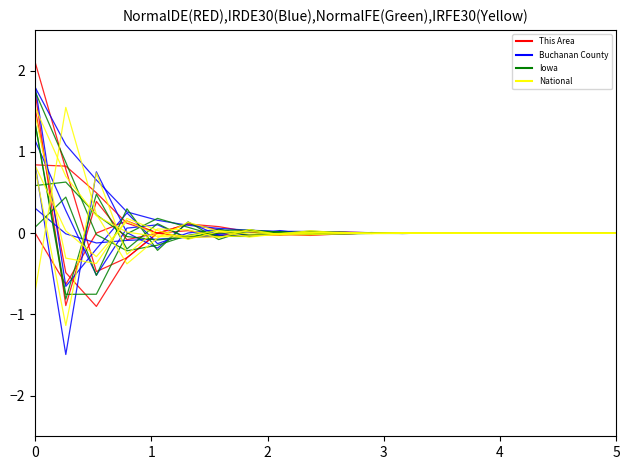

Reading left to right, what are all the values shown in this chart?

This Area: 0=0.0	1=-0.6	2=0.0	3=0.2	4=-0.0	5=-0.1	6=0.0	7=0.0	8=-0.0	9=-0.0	10=0.0	11=0.0	12=-0.0	13=-0.0	14=-0.0	15=0.0	16=-0.0	17=-0.0	18=0.0	19=0.0
Buchanan County: 0=0.3	1=-0.0	2=-0.1	3=-0.1	4=-0.1	5=-0.1	6=-0.0	7=-0.0	8=-0.0	9=-0.0	10=-0.0	11=0.0	12=0.0	13=0.0	14=0.0	15=0.0	16=0.0	17=0.0	18=0.0	19=0.0
Iowa: 0=0.6	1=0.6	2=0.2	3=-0.0	4=-0.1	5=-0.0	6=-0.0	7=0.0	8=0.0	9=0.0	10=-0.0	11=-0.0	12=-0.0	13=0.0	14=0.0	15=0.0	16=0.0	17=-0.0	18=-0.0	19=-0.0
National: 0=0.8	1=0.0	2=-0.3	3=0.1	4=-0.0	5=-0.0	6=0.0	7=-0.0	8=-0.0	9=0.0	10=-0.0	11=-0.0	12=0.0	13=-0.0	14=0.0	15=0.0	16=-0.0	17=0.0	18=0.0	19=-0.0